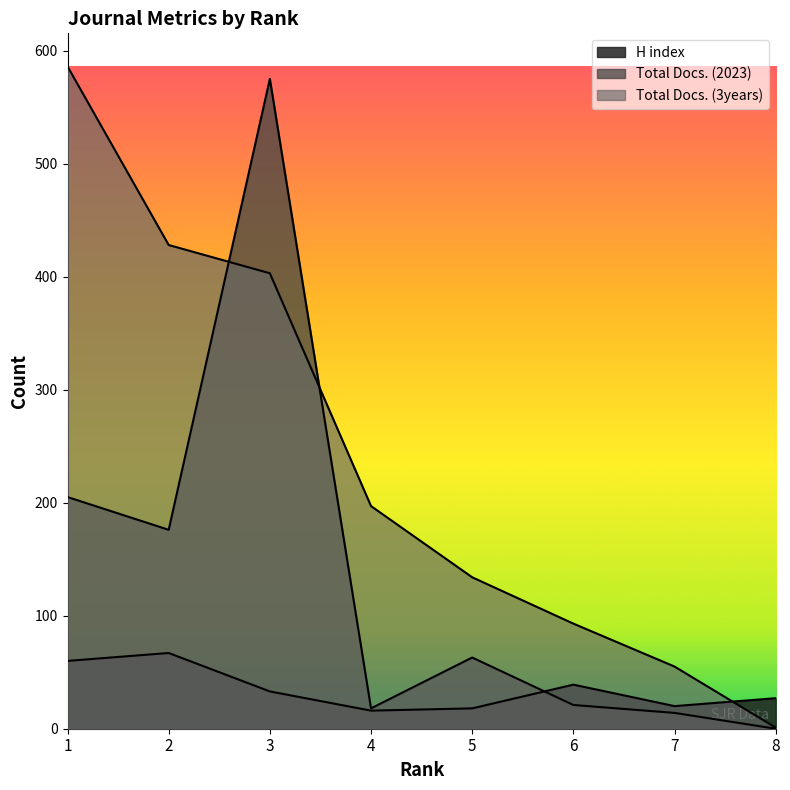

List the series in order of their peak value, lowest first.

H index, Total Docs. (2023), Total Docs. (3years)